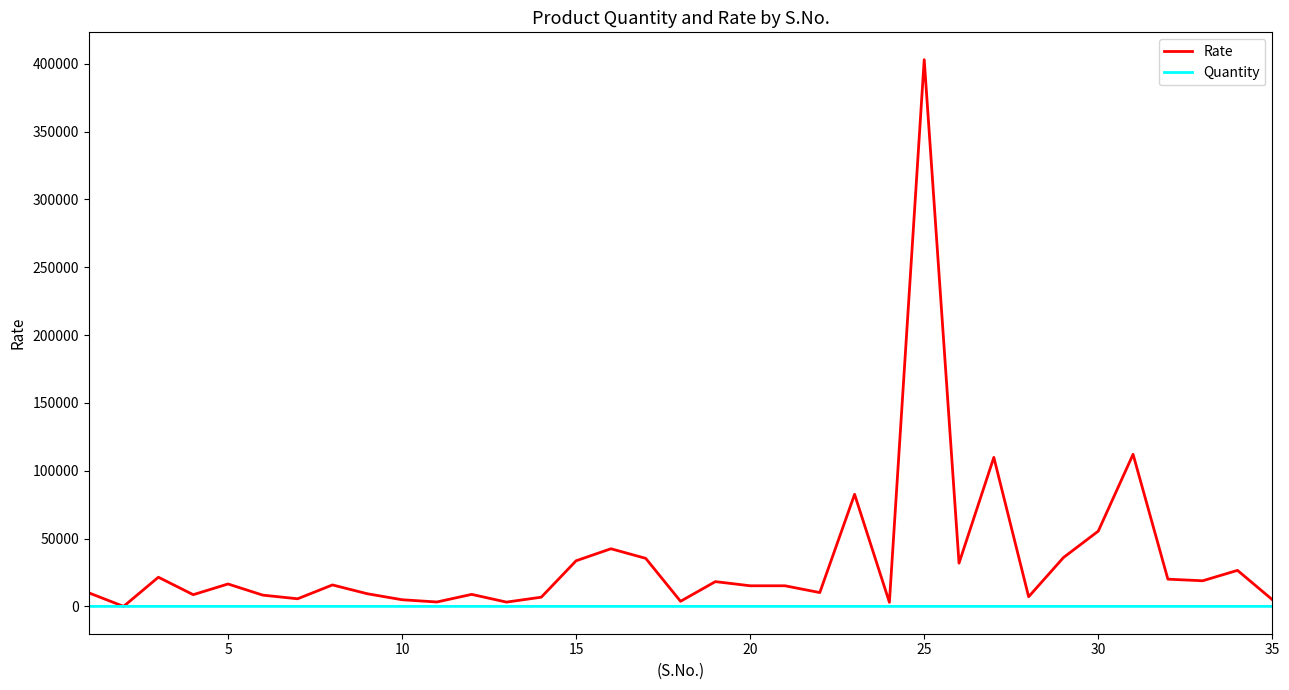

Which series has the largest range (max minus min)?

Rate